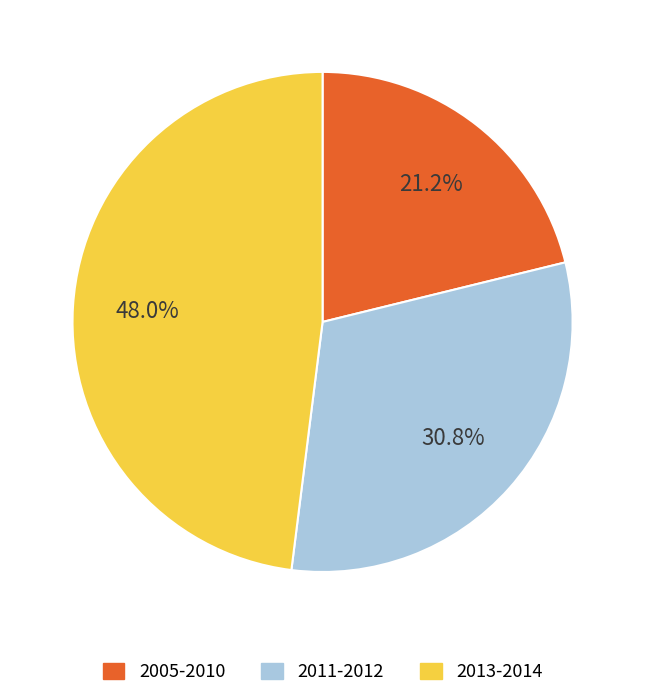

Count the number of slices in the pie.

3